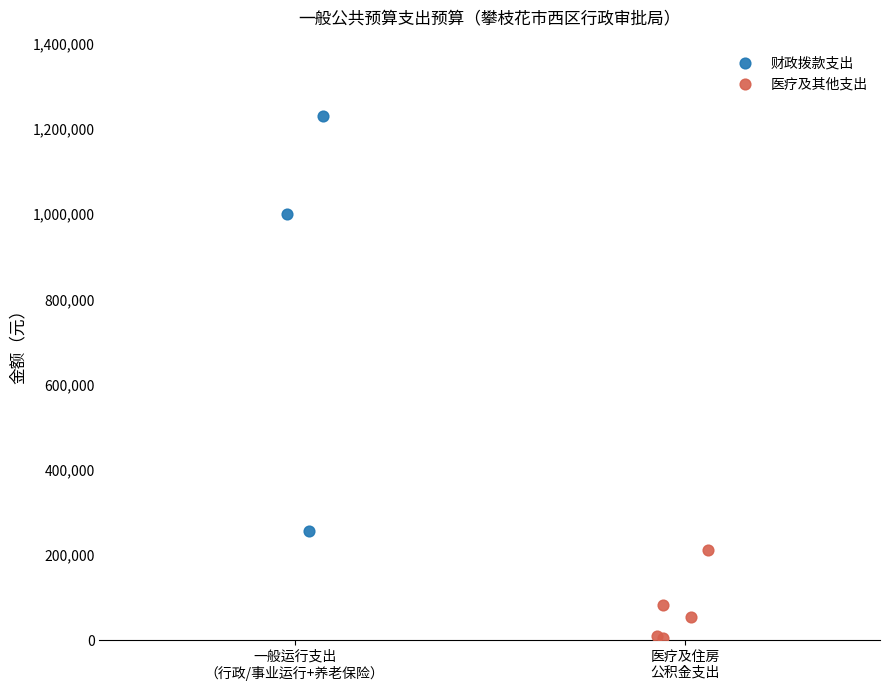

Which series contains the highest Y value?

财政拨款支出